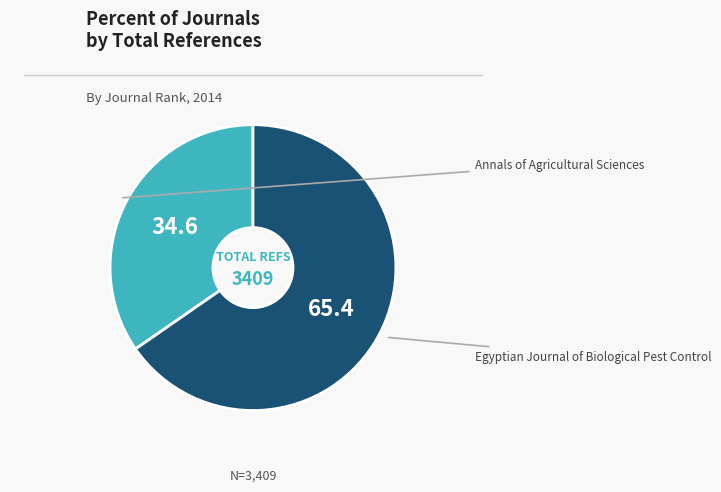

Does any single category account for the majority?

Yes